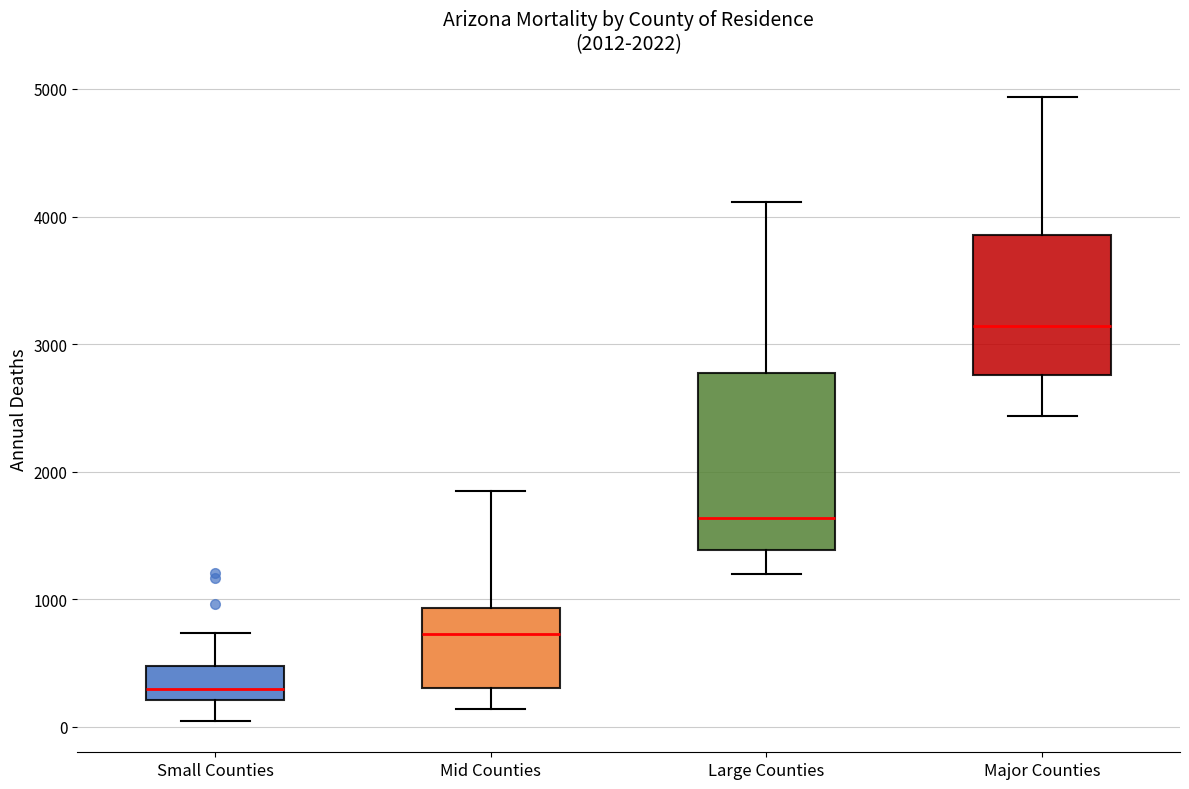

Which box's median line is the highest?

Major Counties